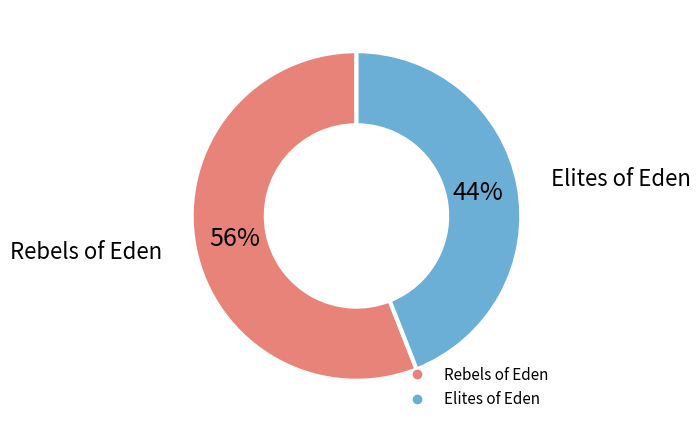

To the nearest percent, what is the difference between the Elites of Eden and Rebels of Eden slice percentages?

12%